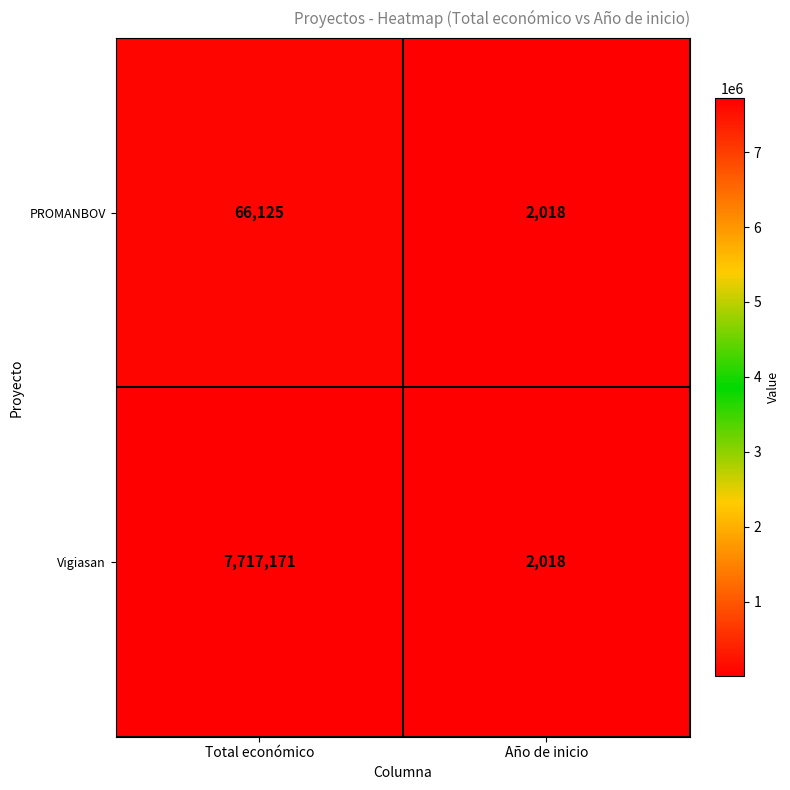

At which category is the sum across all series the highest?

Total económico